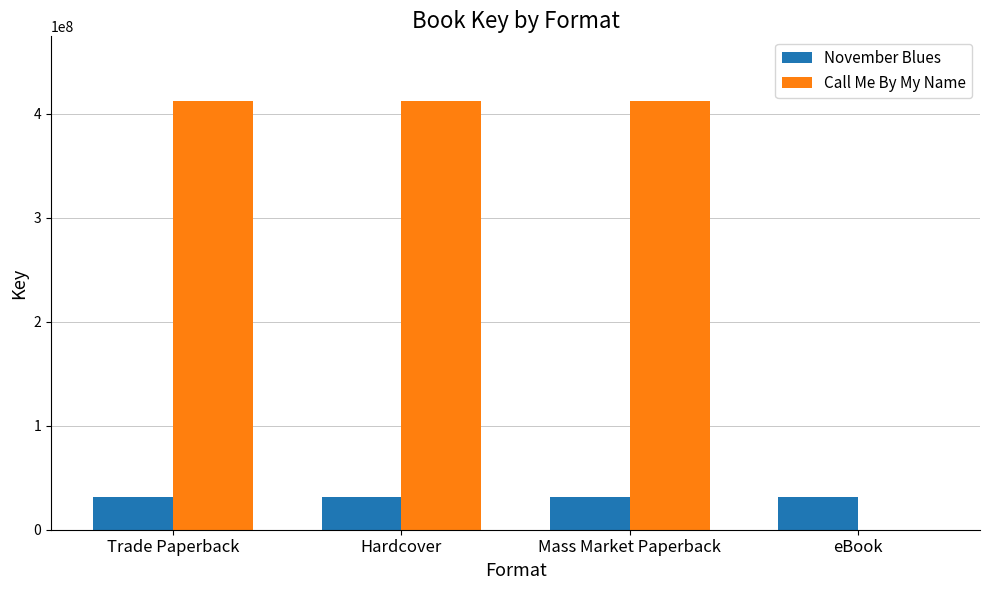

True or false: Call Me By My Name has a value of 412415838 at Trade Paperback.

True